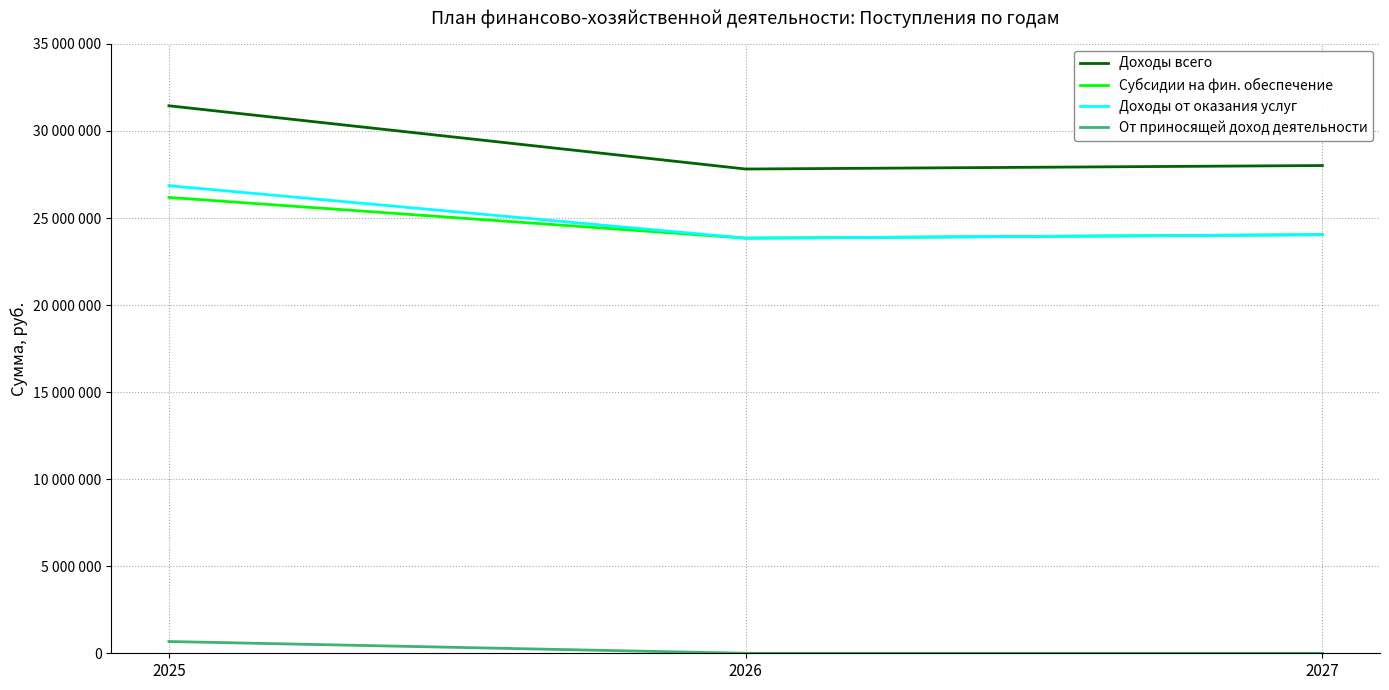

What is the sum of the Доходы от оказания услуг values at 2026 and 2025?

50703054